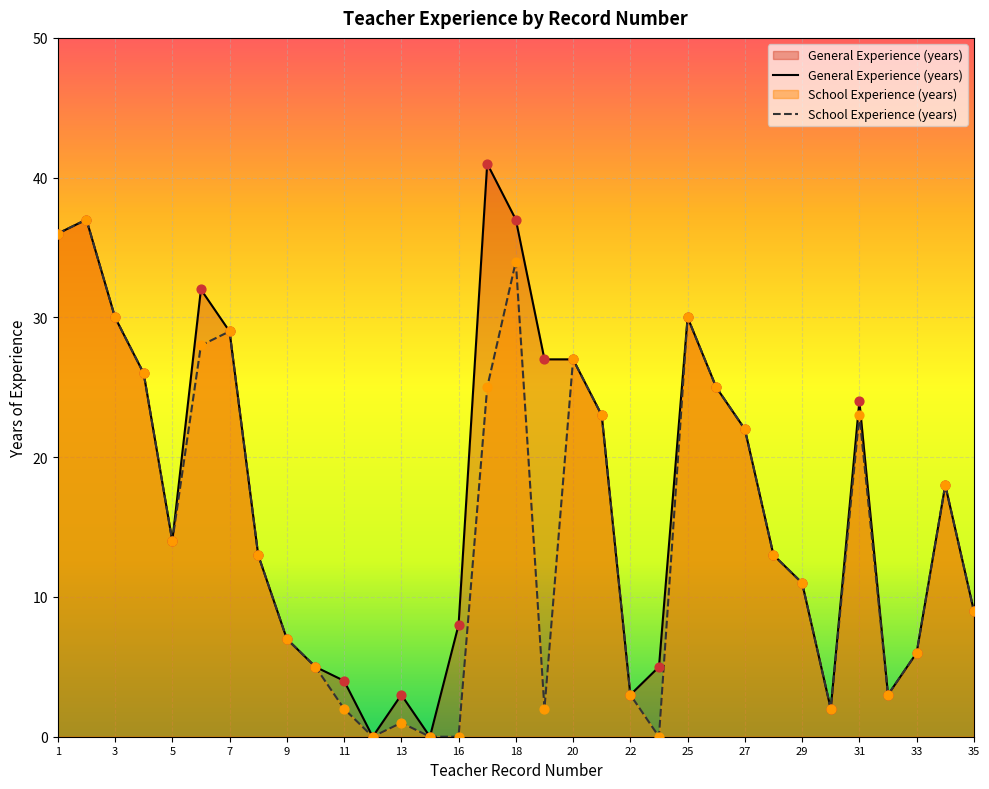

Which series reaches the minimum Y coordinate?

General Experience (years)